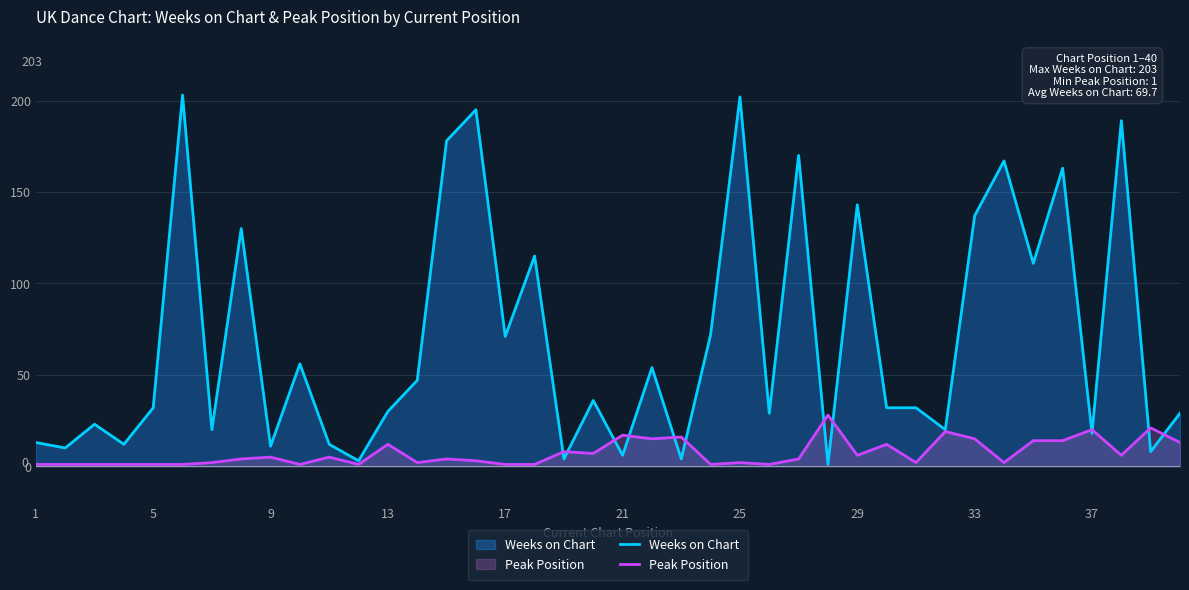

What is the highest value of the Peak Position series?

28